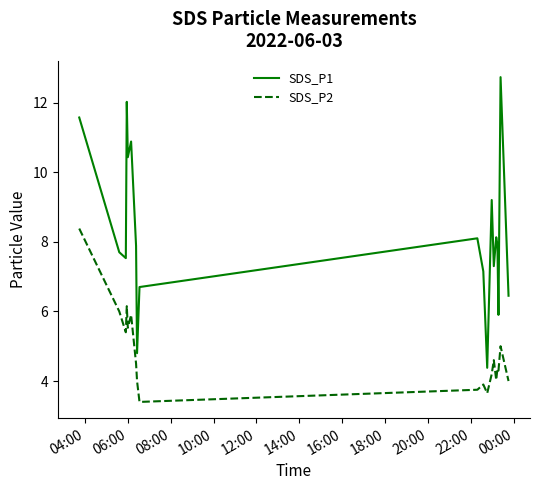

How many lines are shown in the chart?

2